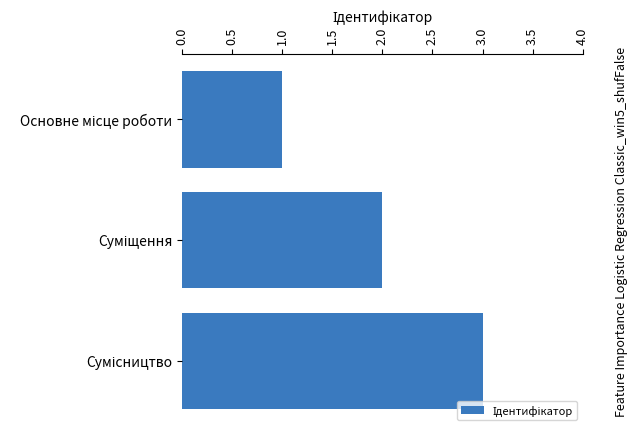

What is the sum of all values?

6